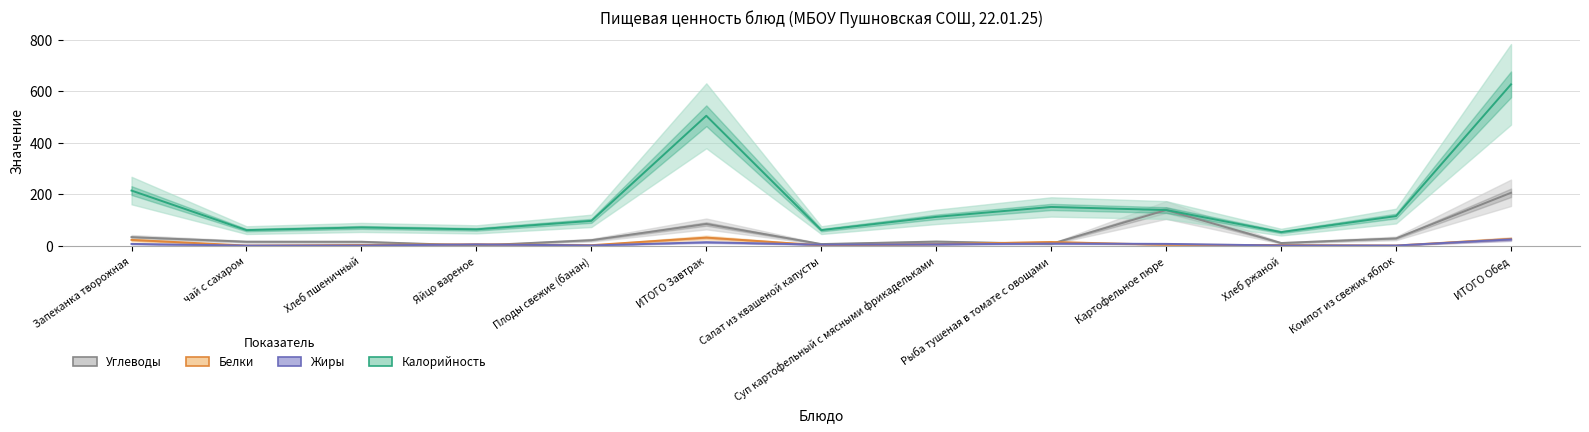

What is the difference between the second highest and minimum values in the Жиры series?

13.0